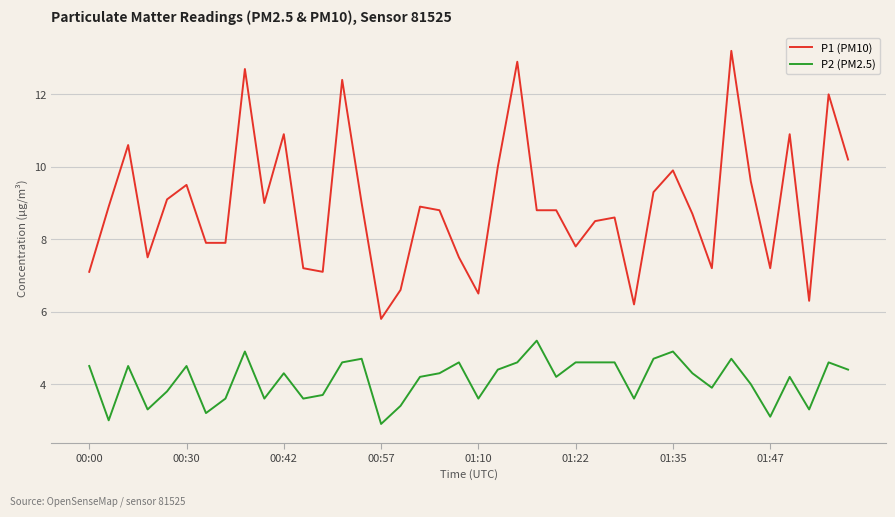

Which series has the widest spread of values?

P1 (PM10)